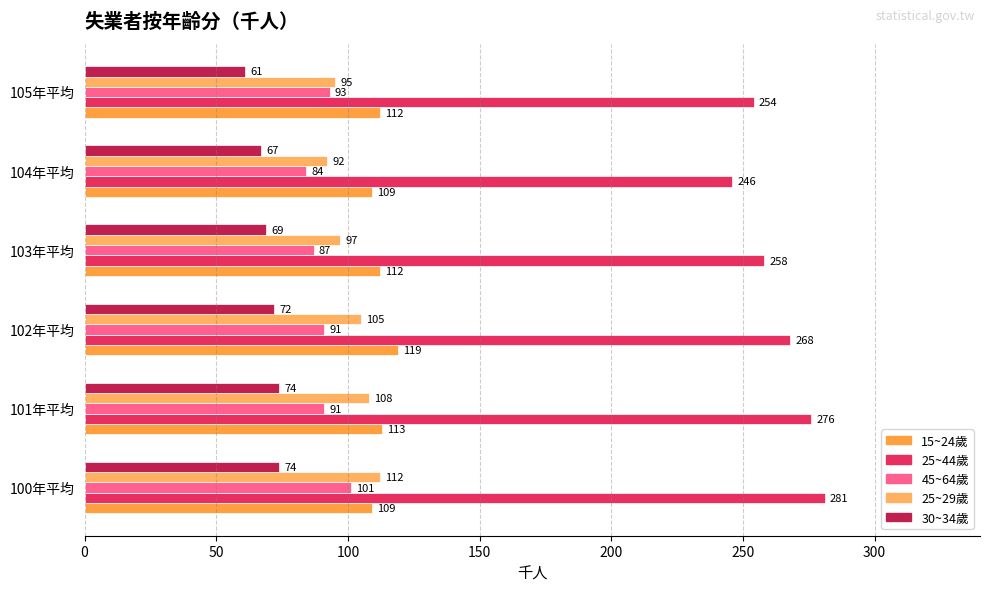

What is the value of the 25~29歲 bar at the 3rd from the left?

105